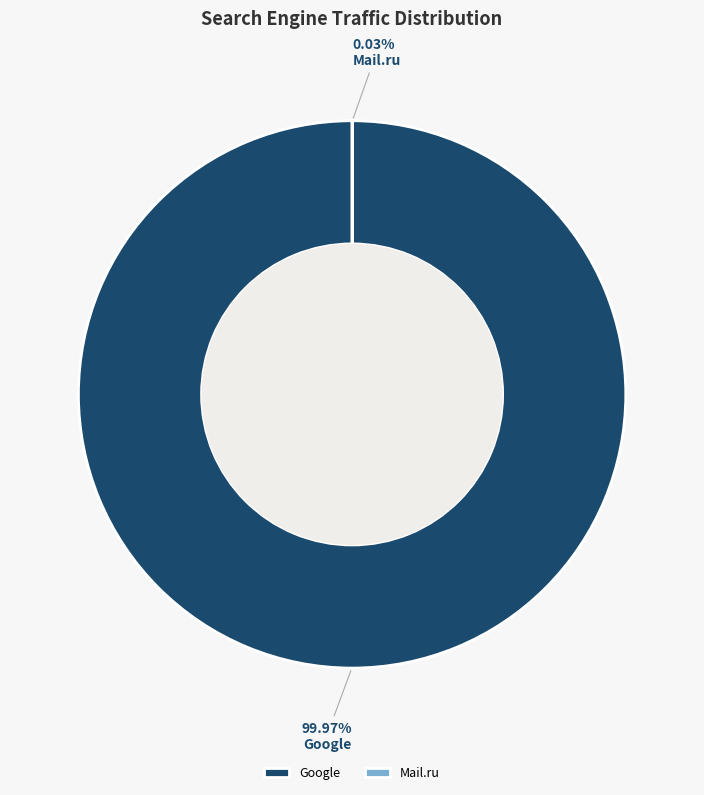

Which category has the biggest portion of the pie?

Google